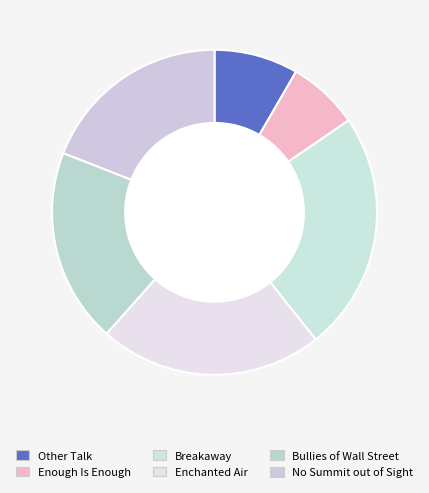

Count the number of slices in the pie.

6